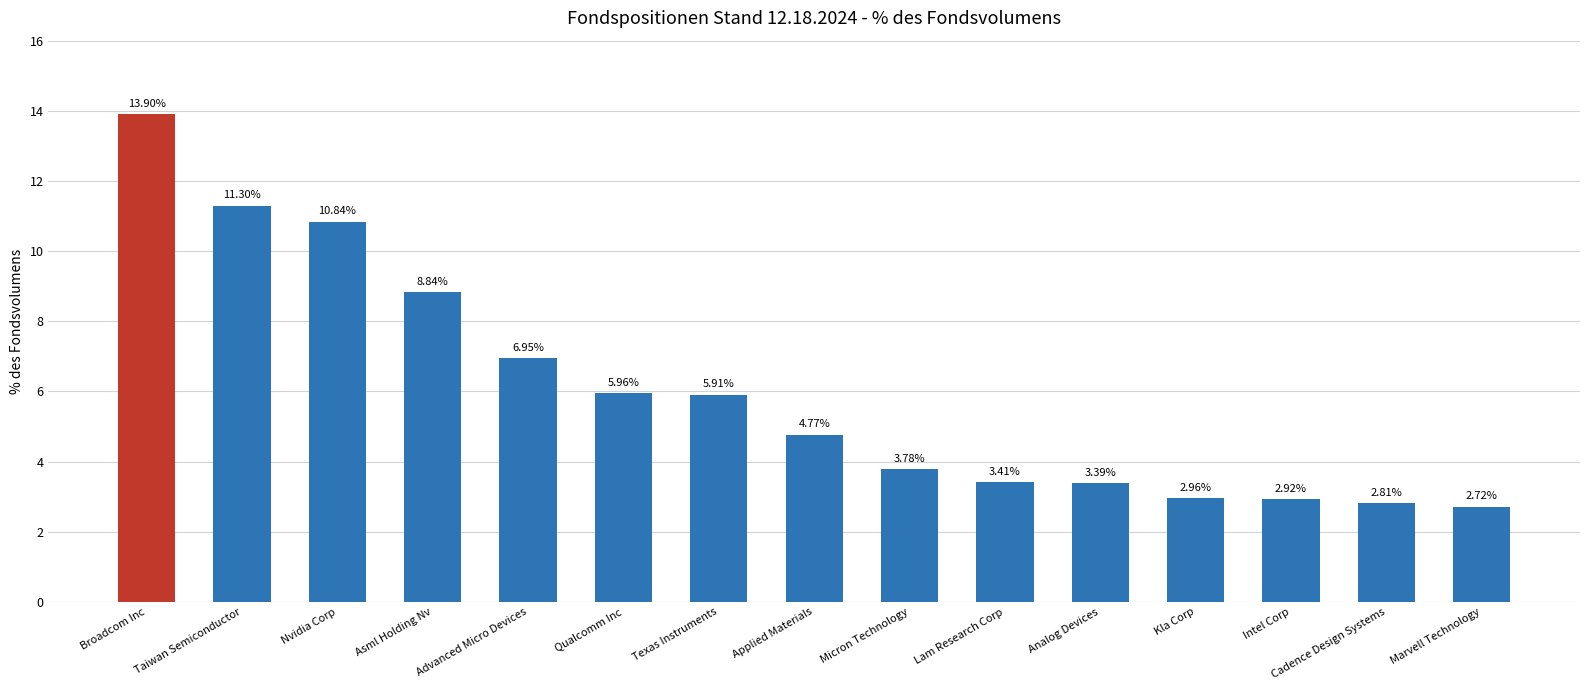

Between Analog Devices and Asml Holding Nv, which is larger?

Asml Holding Nv